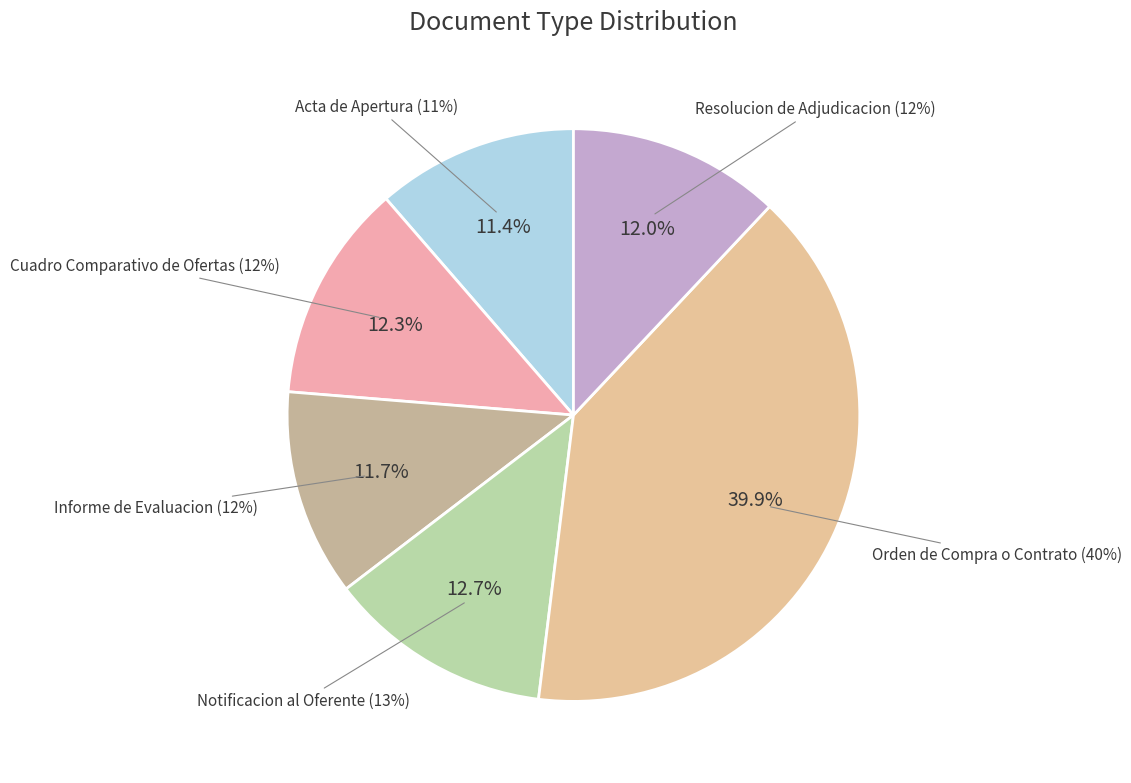

The Cuadro Comparativo de Ofertas slice represents 12% of the pie. True or false?

True